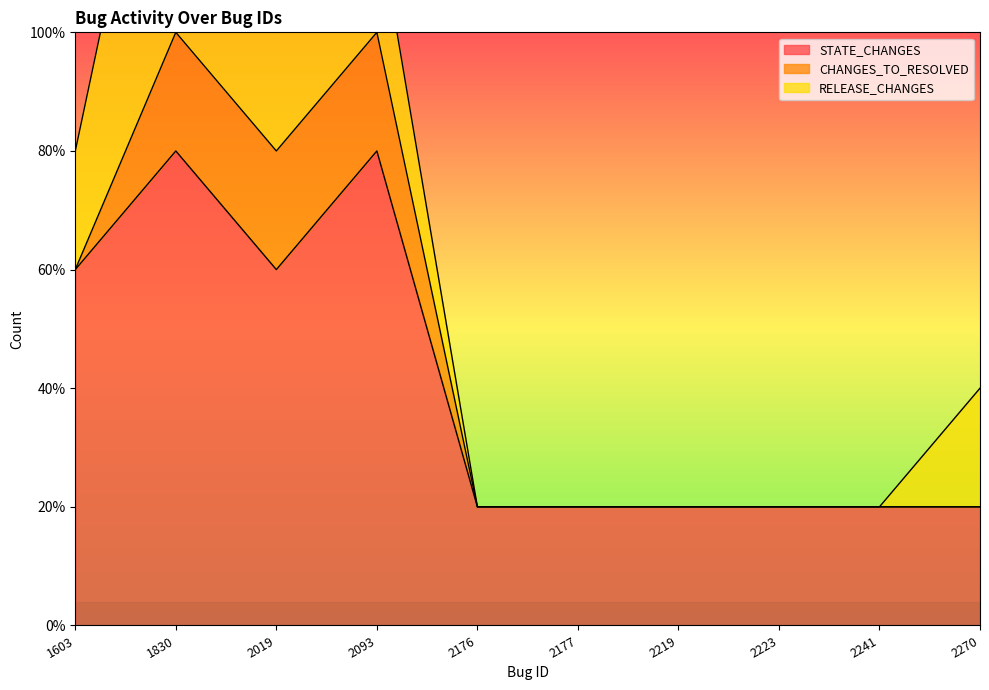

True or false: CHANGES_TO_RESOLVED has a value of 2 at 1830.

False